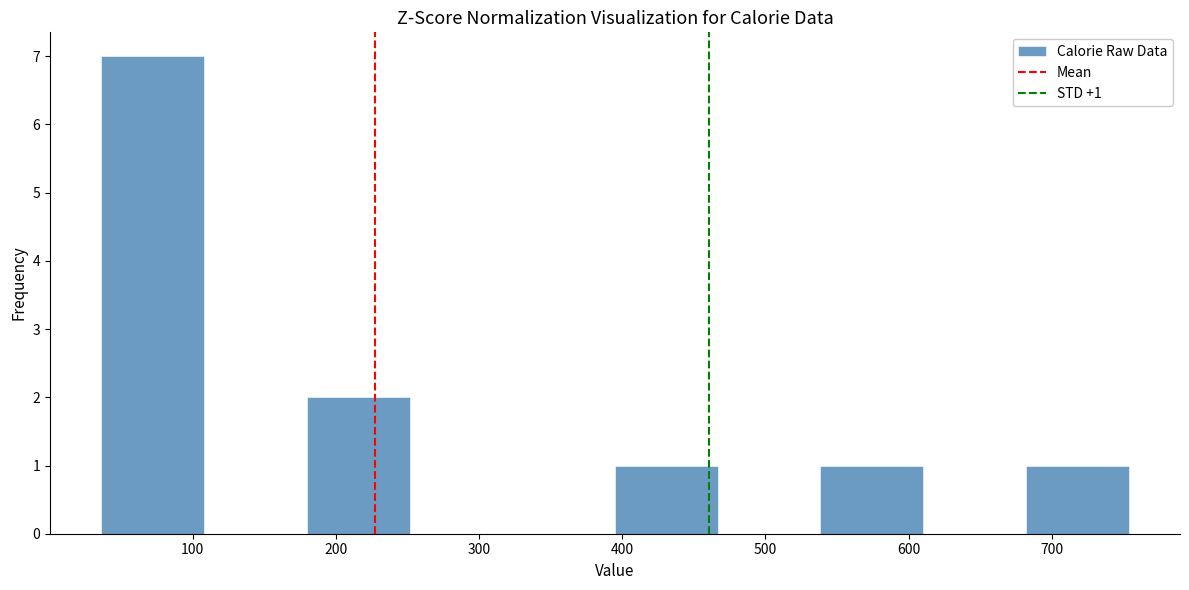

Over which range of the x-axis is the bar tallest?

40 to 110